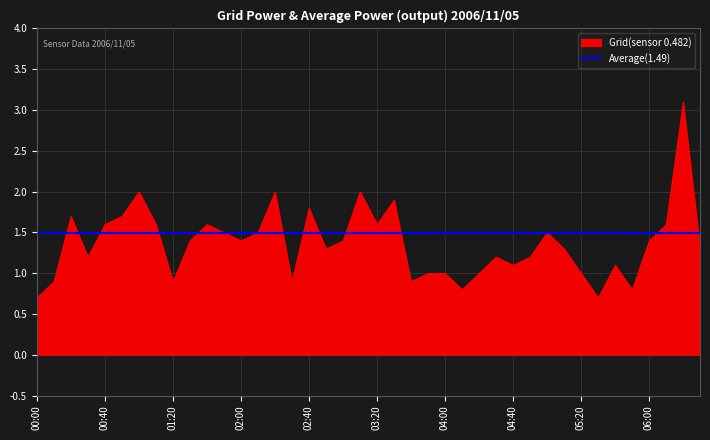

What position from the left is 2006/11/05 03:30?

22